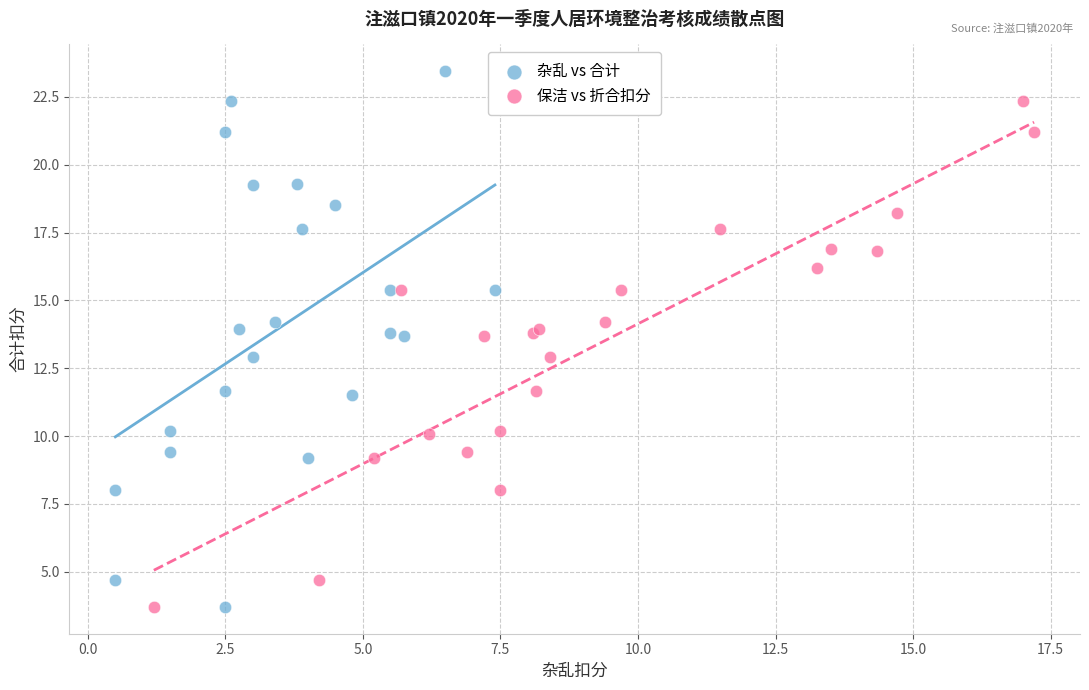

Which series has the largest Y range (max minus min)?

杂乱 vs 合计